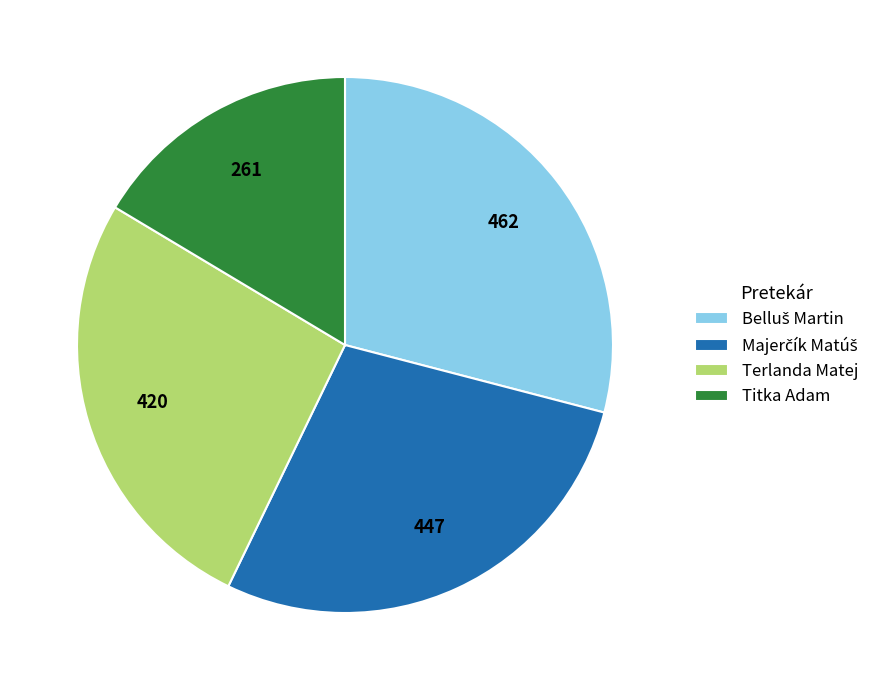

Approximately how many times larger is the value at Titka Adam compared to Terlanda Matej?

0.6